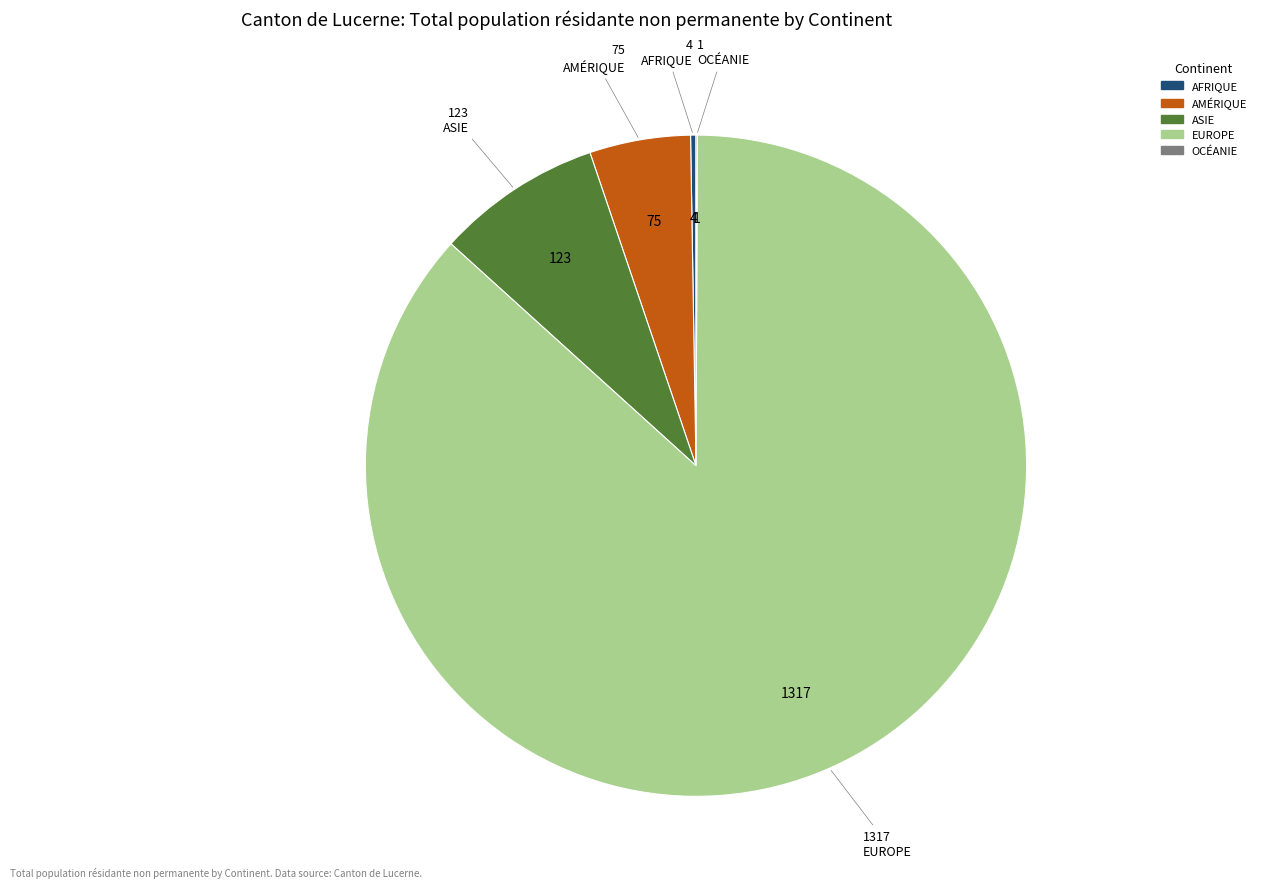

Which slice is the largest?

Europe